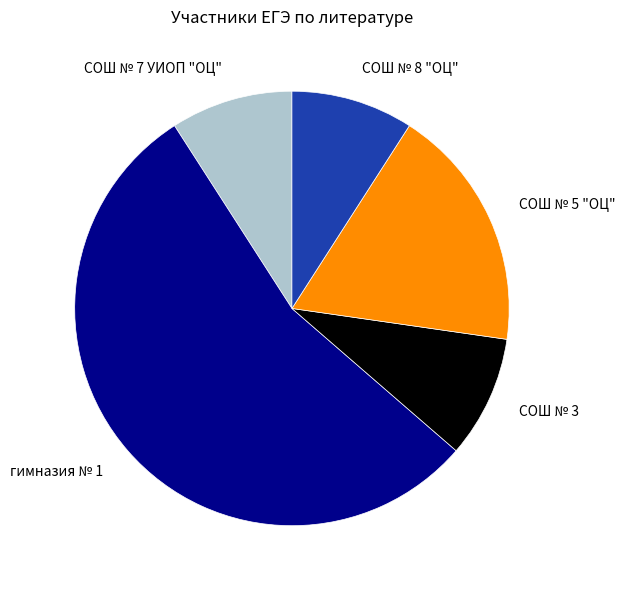

Does гимназия № 1 represent more than half of the total?

Yes